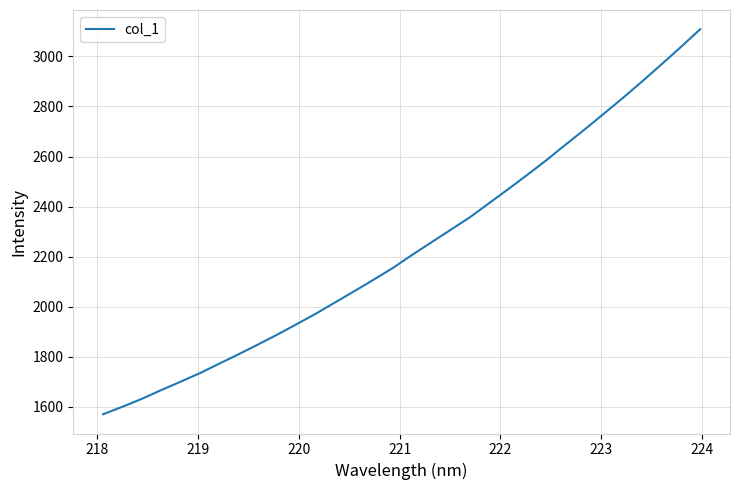

What is the greatest value displayed?

3108.8